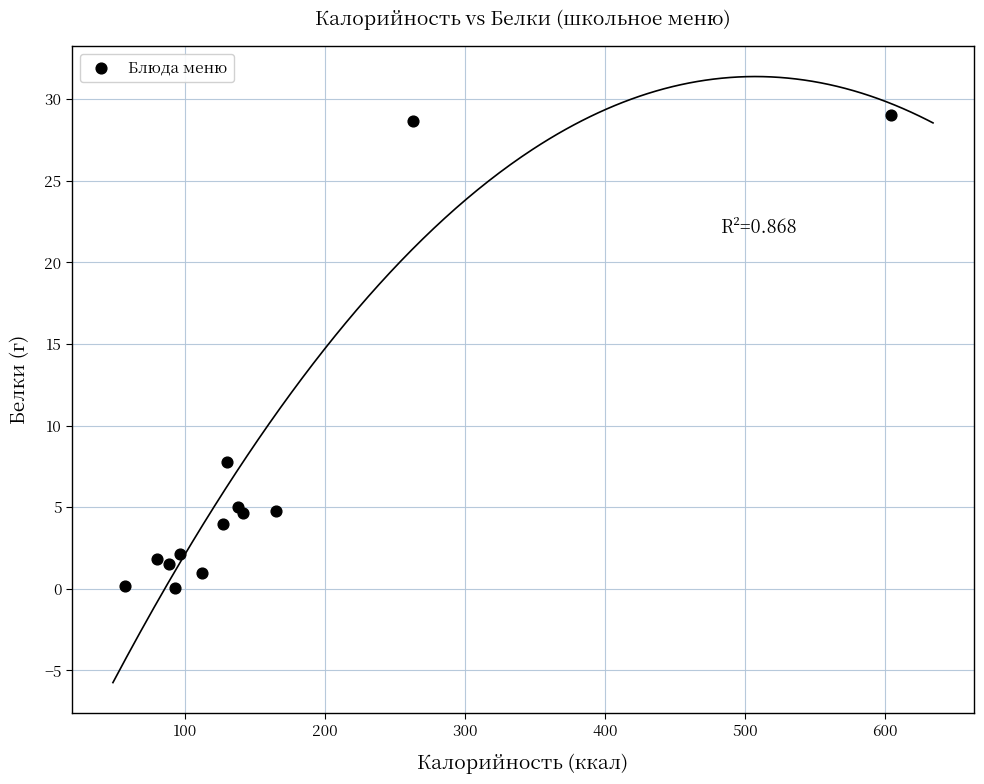

What Y value in the scatter plot is closest to 14?

7.8